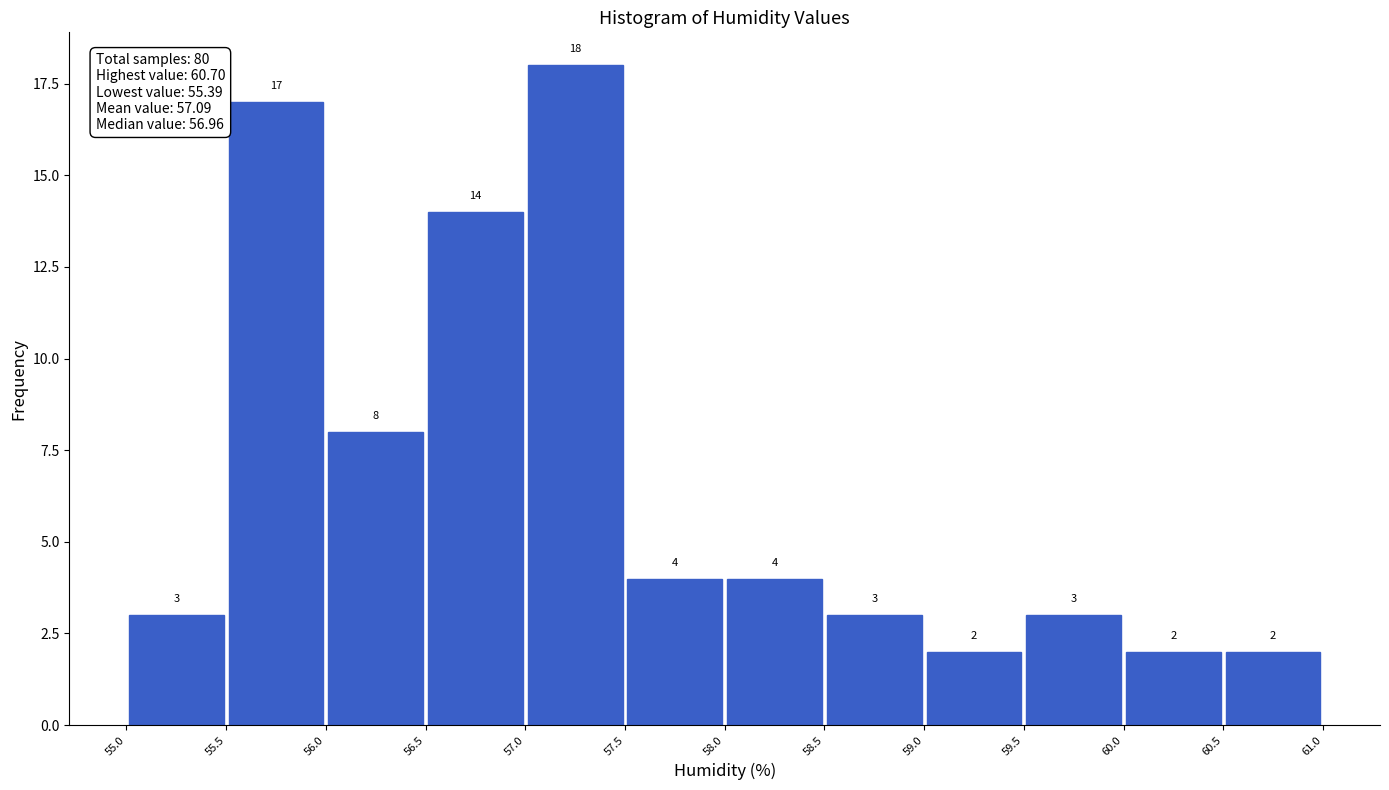

Reading left to right, list every bar in this chart as the range it spans on the x-axis followed by its height.

55.0 to 55.5: 3
55.5 to 56.0: 17
56.0 to 56.5: 8
56.5 to 57.0: 14
57.0 to 57.5: 18
57.5 to 58.0: 4
58.0 to 58.5: 4
58.5 to 59.0: 3
59.0 to 59.5: 2
59.5 to 60.0: 3
60.0 to 60.5: 2
60.5 to 61.0: 2